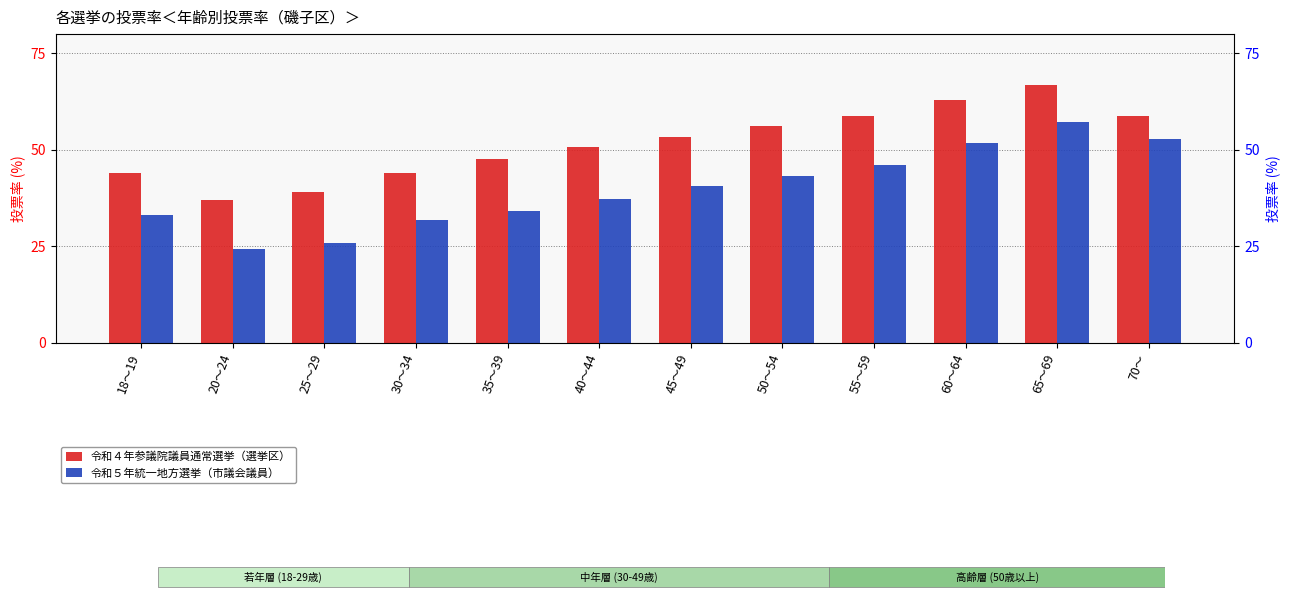

How many groups of bars are there?

12